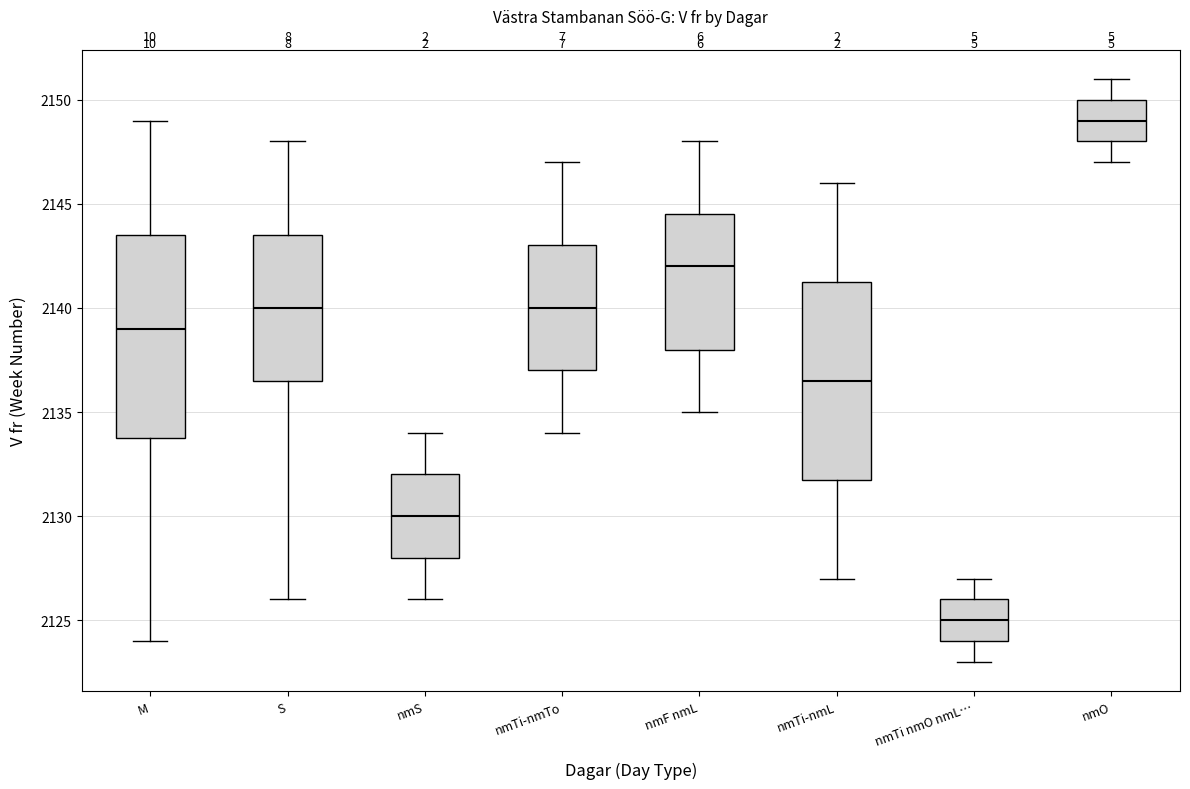

Where does the upper whisker of the box for nmTi-nmL end on the y-axis? The values are not printed on the chart, so give them approximately, as read against the axis.

2146.0